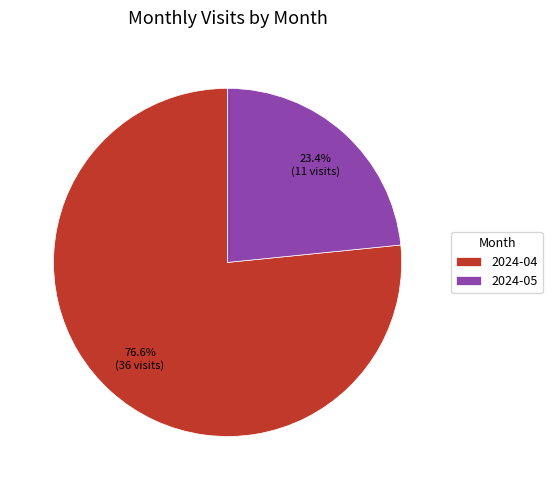

Count the number of slices in the pie.

2